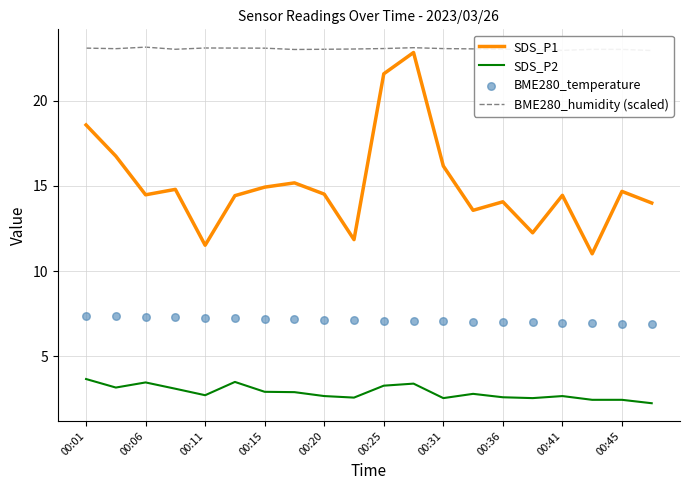

Which series has the largest total across all categories?

BME280_humidity (scaled)